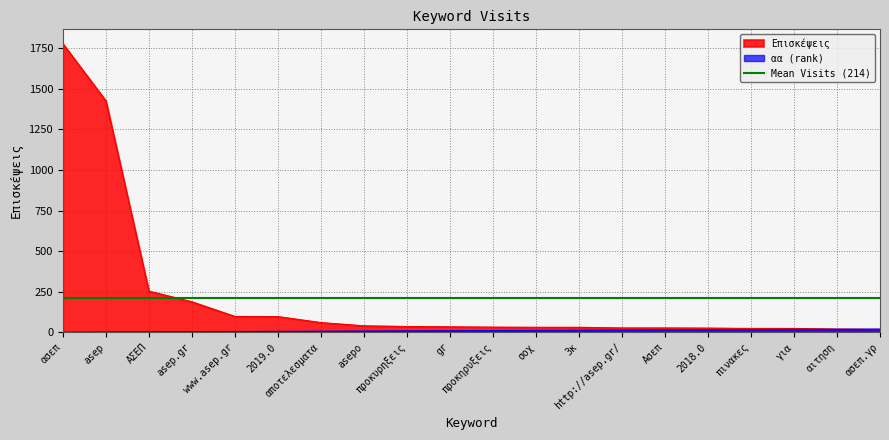

Between which two adjacent categories do Επισκέψεις and αα first intersect?

αιτηση and ασεπ.γρ